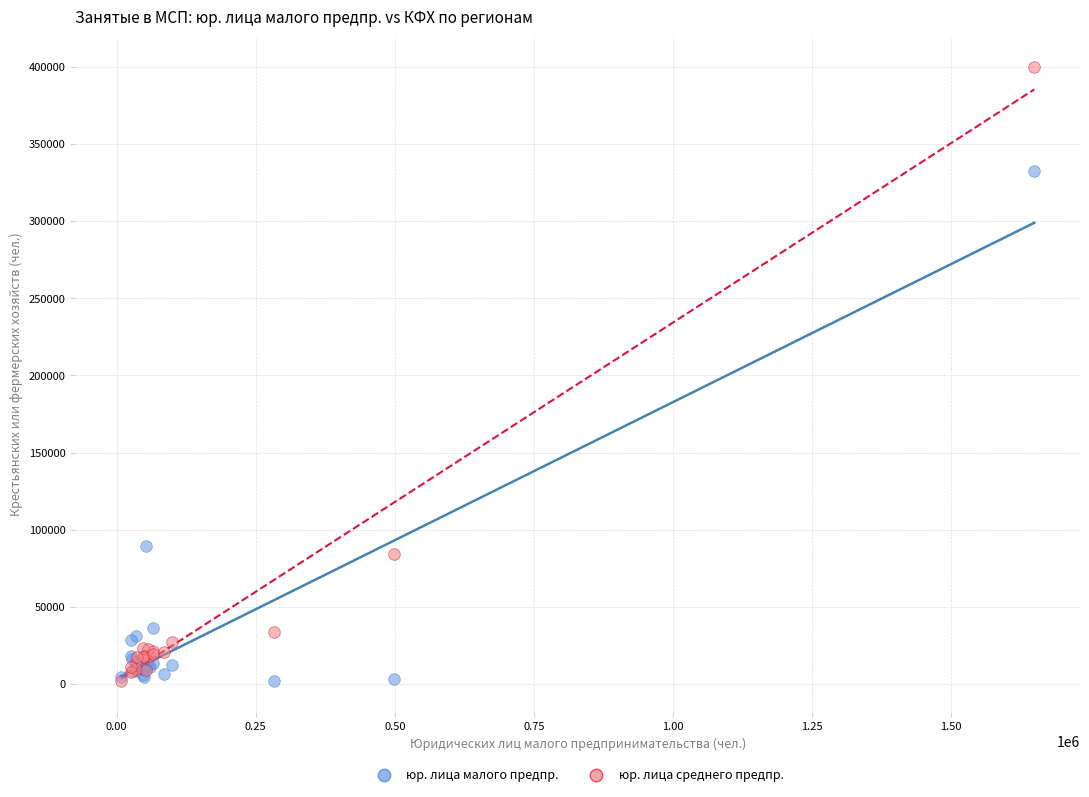

Across all series, what Y value is closest to 200637?

89507